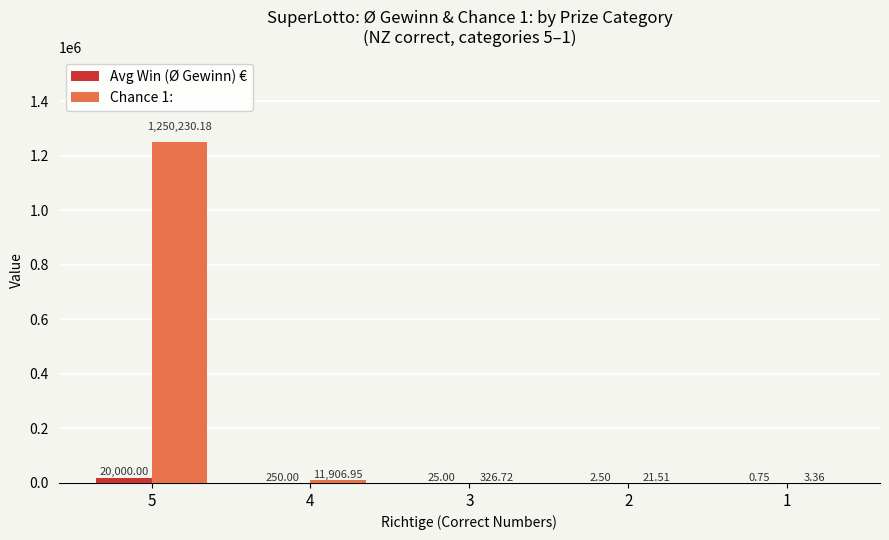

Which series changed the most between 3 and 2?

Chance 1: